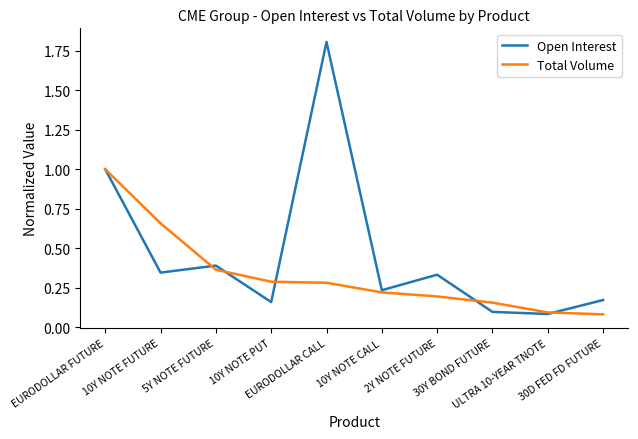

List the series in order of their peak value, highest first.

Open Interest, Total Volume